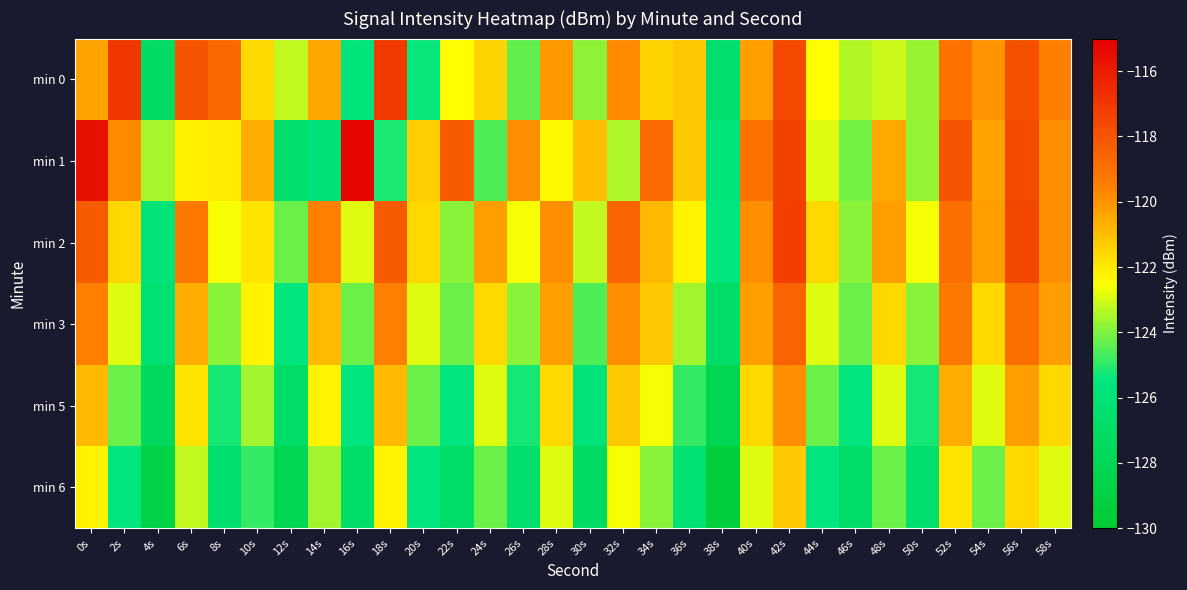

How many data points does each series have?

30